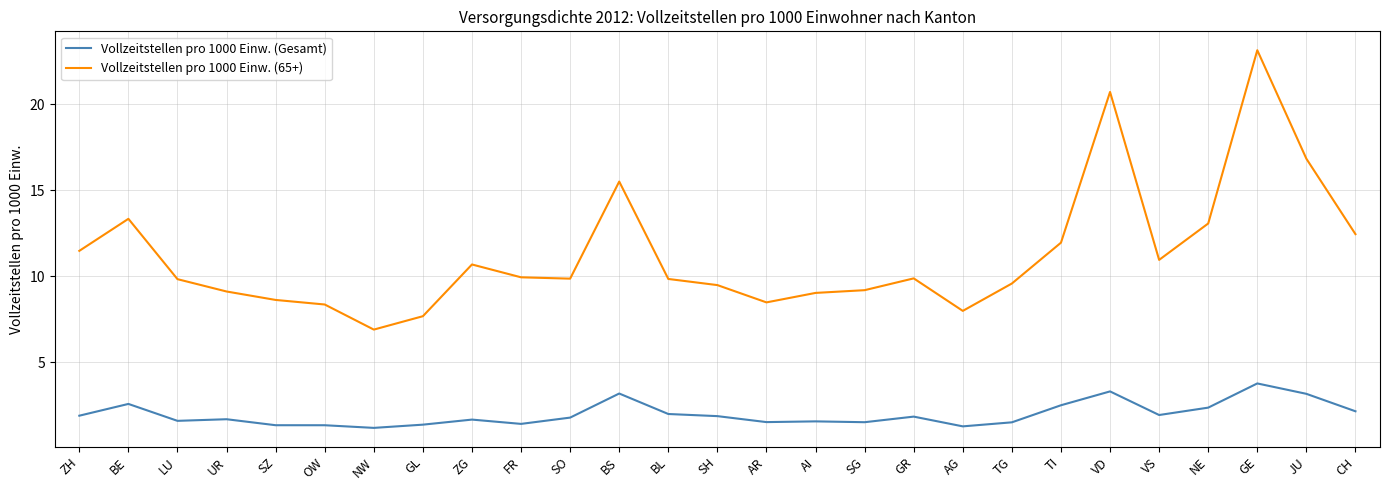

True or false: Vollzeitstellen pro 1000 Einw. (Gesamt) and Vollzeitstellen pro 1000 Einw. (65+) cross at least once.

False